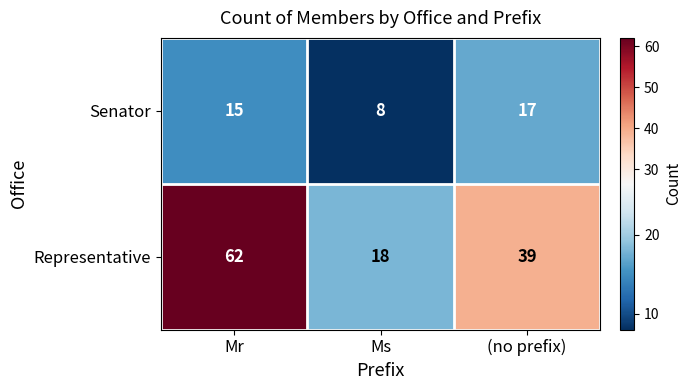

Rank the series by their average value, from highest to lowest.

Representative, Senator